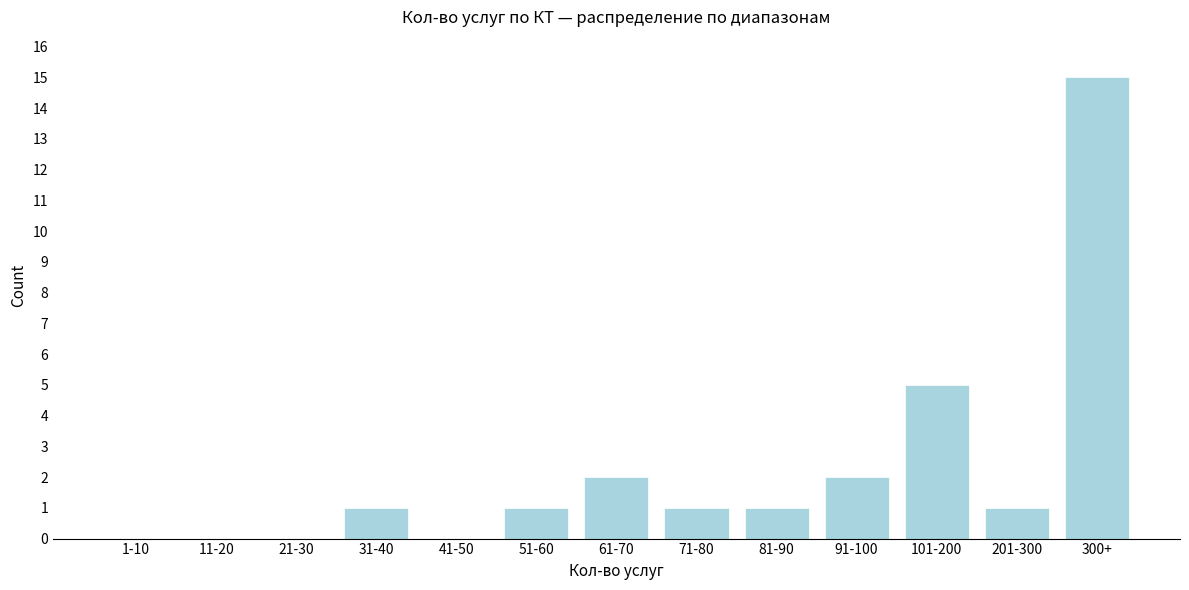

Reading left to right, extract all data points from this chart.

1-10=0	11-20=0	21-30=0	31-40=1	41-50=0	51-60=1	61-70=2	71-80=1	81-90=1	91-100=2	101-200=5	201-300=1	300+=15